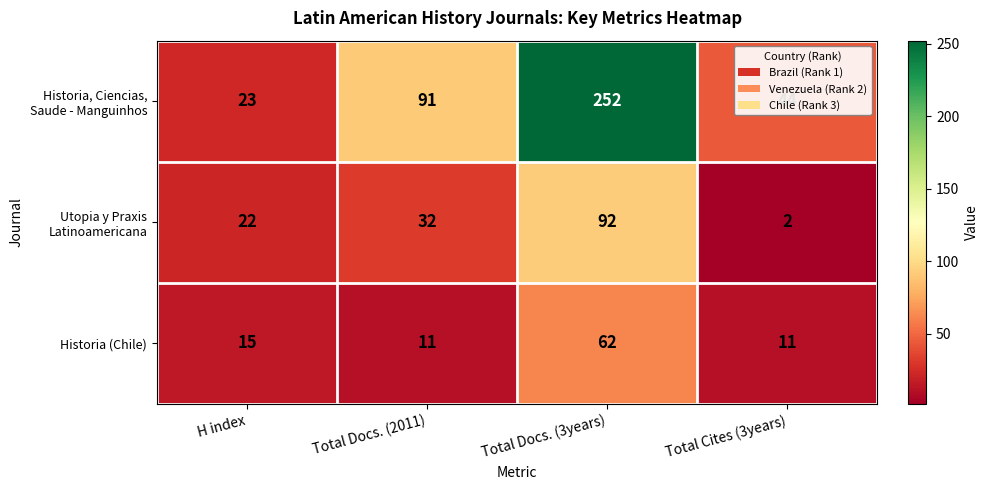

Which label corresponds to the smallest value in the chart?

Total Cites (3years)